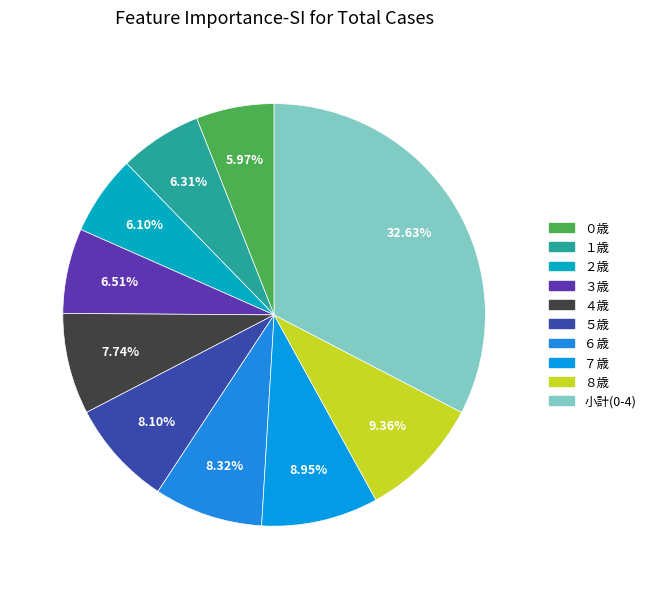

Rank the categories by value from highest to lowest.

小計(0-4), ８歳, ７歳, ６歳, ５歳, ４歳, ３歳, １歳, ２歳, ０歳